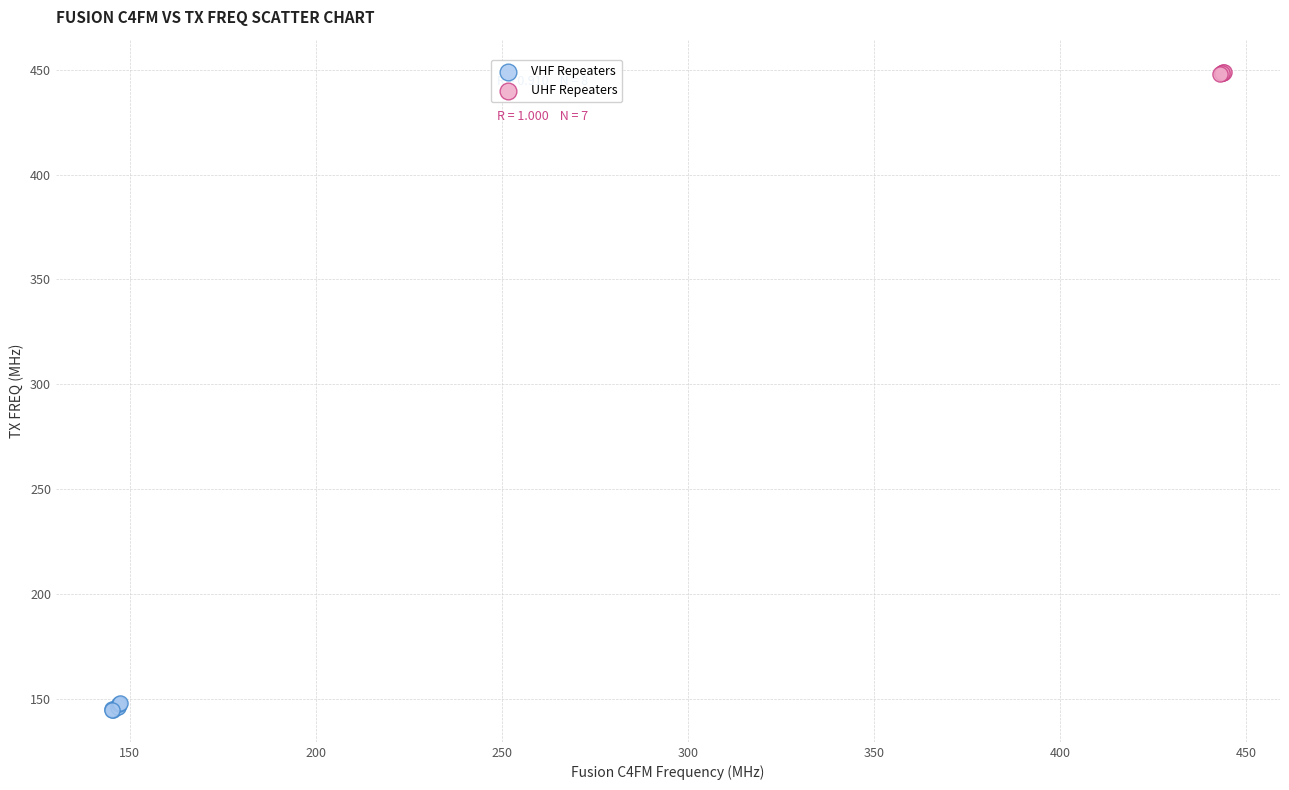

What are all the series names shown in the legend?

VHF Repeaters, UHF Repeaters